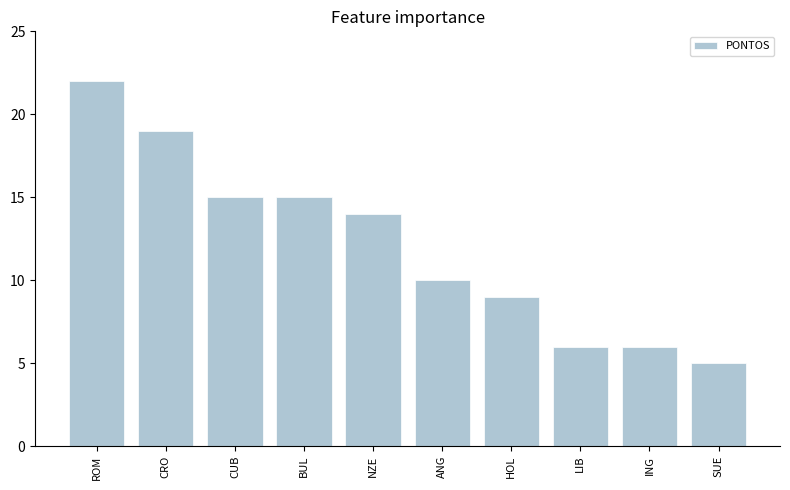

Are the bars grouped side by side (vs. stacked)?

No